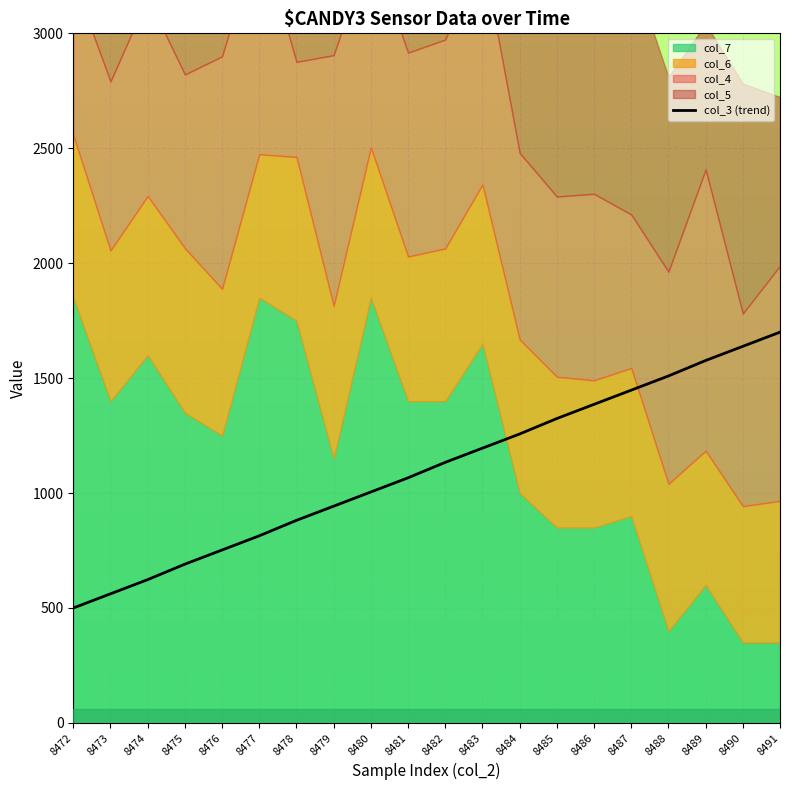

Reading left to right, list all the values displayed in this chart.

8472=500.0	8473=561.7	8474=623.4	8475=690.7	8476=752.3	8477=814.0	8478=881.3	8479=943.0	8480=1004.7	8481=1066.4	8482=1133.6	8483=1195.3	8484=1257.0	8485=1324.3	8486=1386.0	8487=1447.7	8488=1509.3	8489=1576.6	8490=1638.3	8491=1700.0